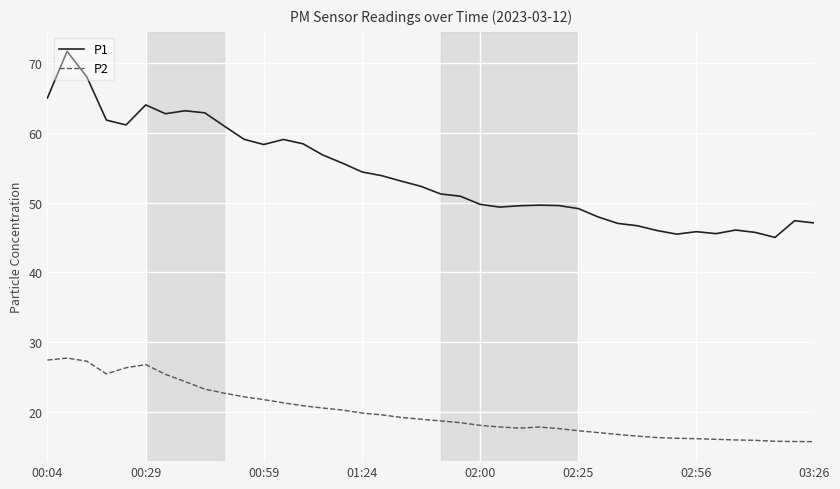

What is the minimum value shown in the chart?

15.7